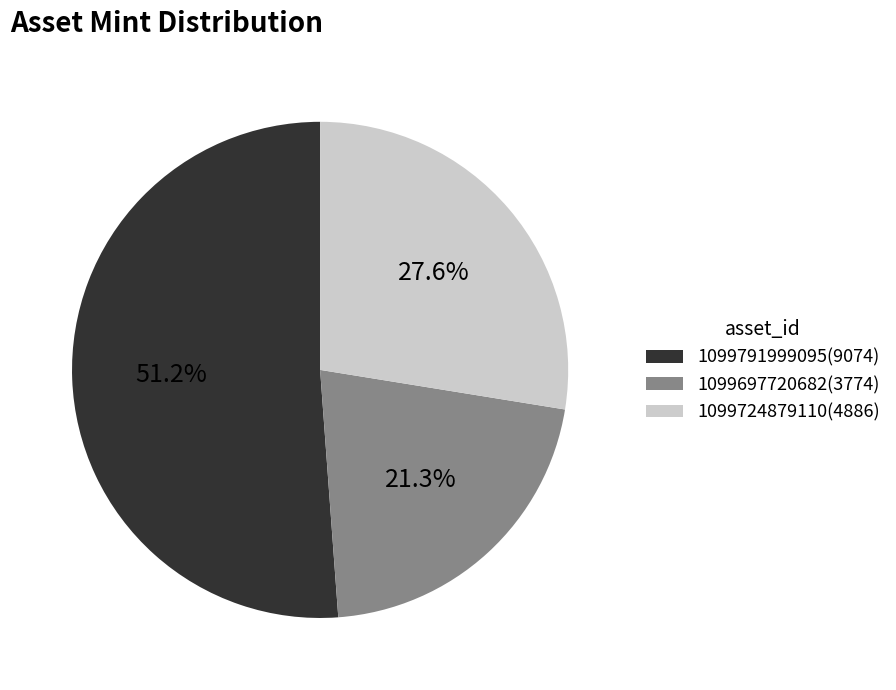

Combined, what portion of the pie is 1099697720682 and 1099791999095?

72.4%